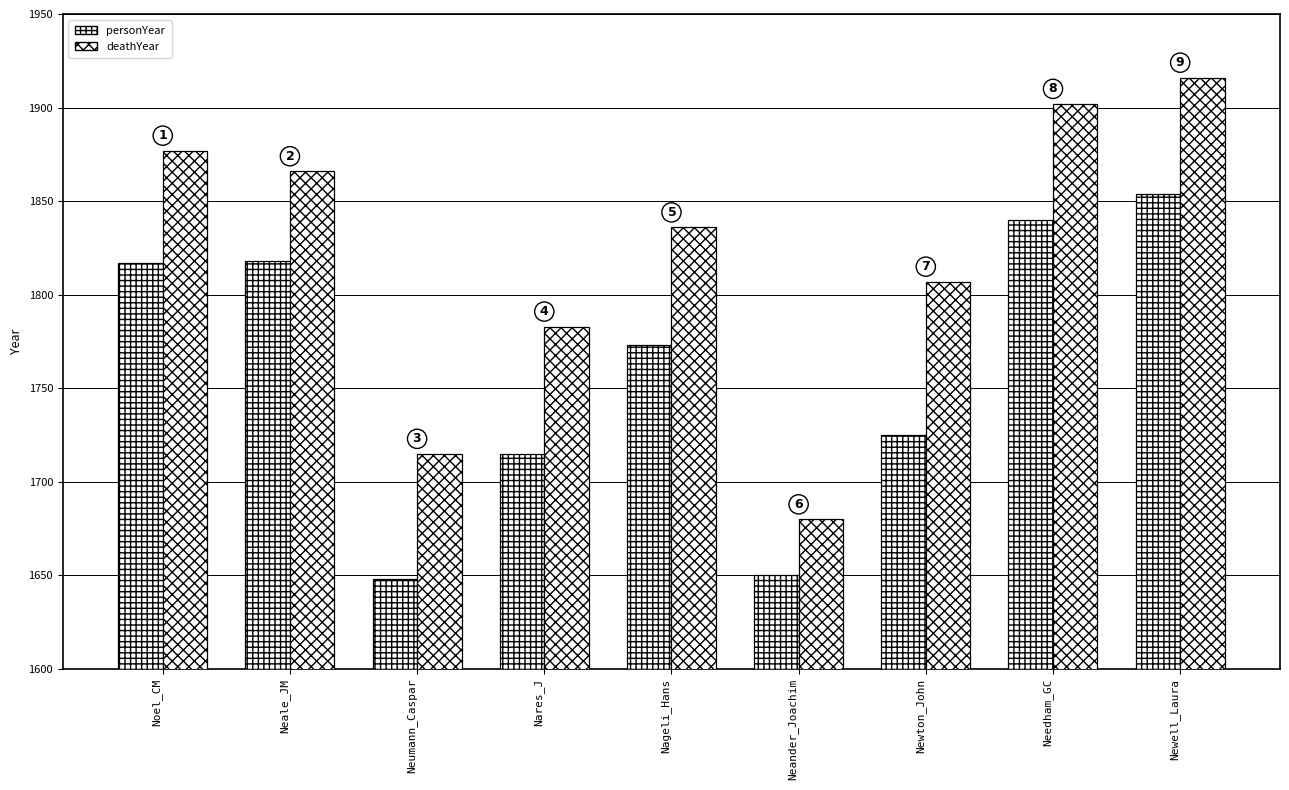

At how many categories does at least one series exceed 1909?

1